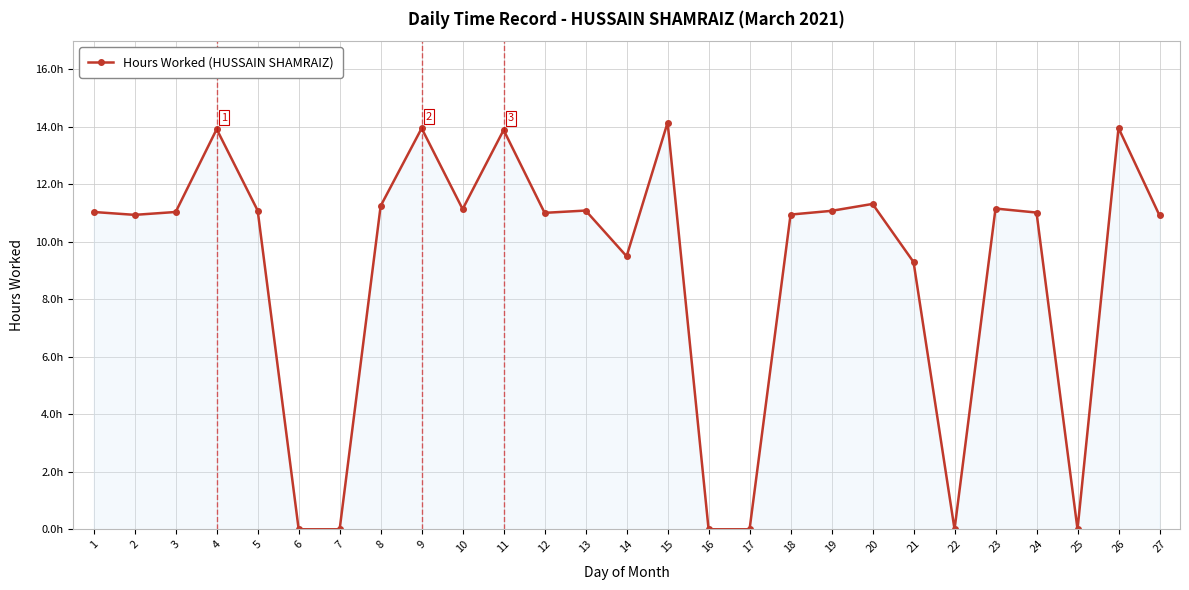

Does the chart display data point markers on the line(s)?

Yes